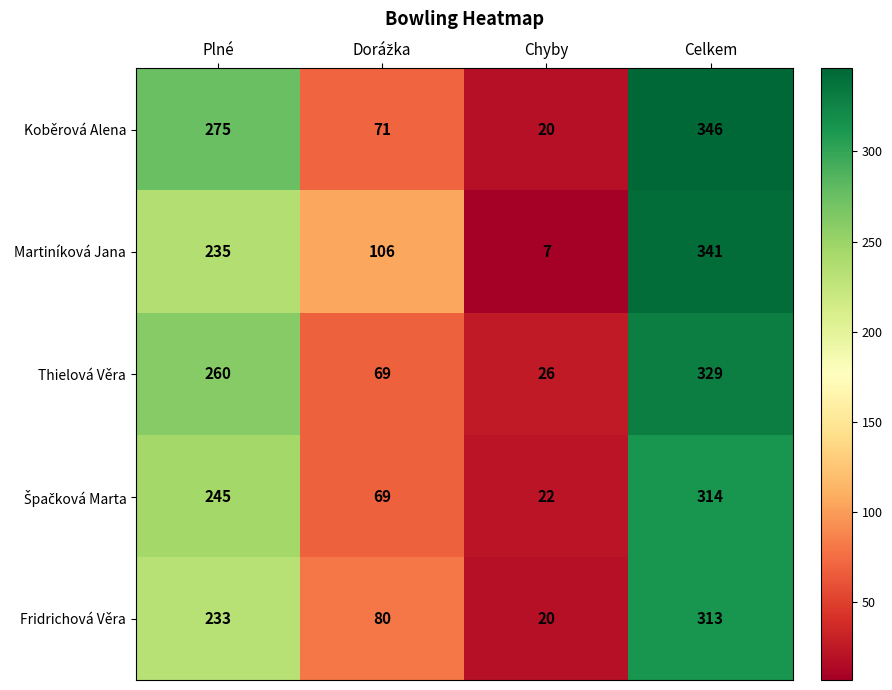

What value does the Thielová Věra series have at Celkem, to the nearest 10?

330